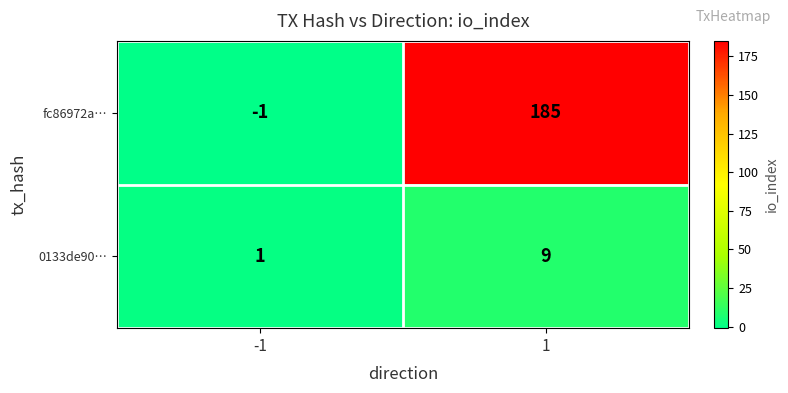

Is it true that 0133de90… equals 3 at 1?

False